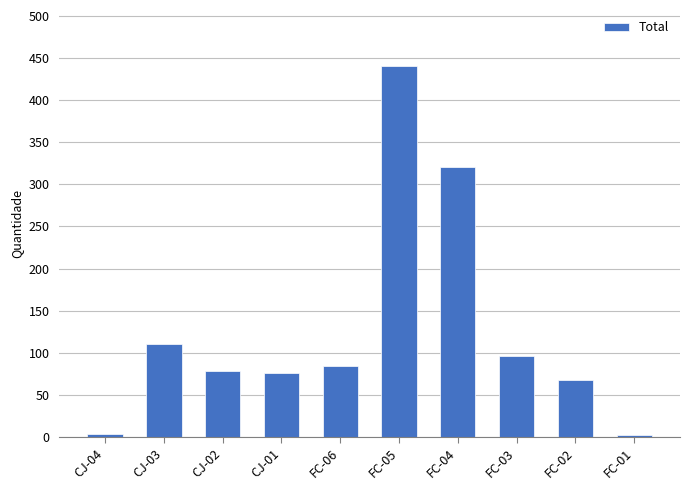

How many bars are there in total?

10